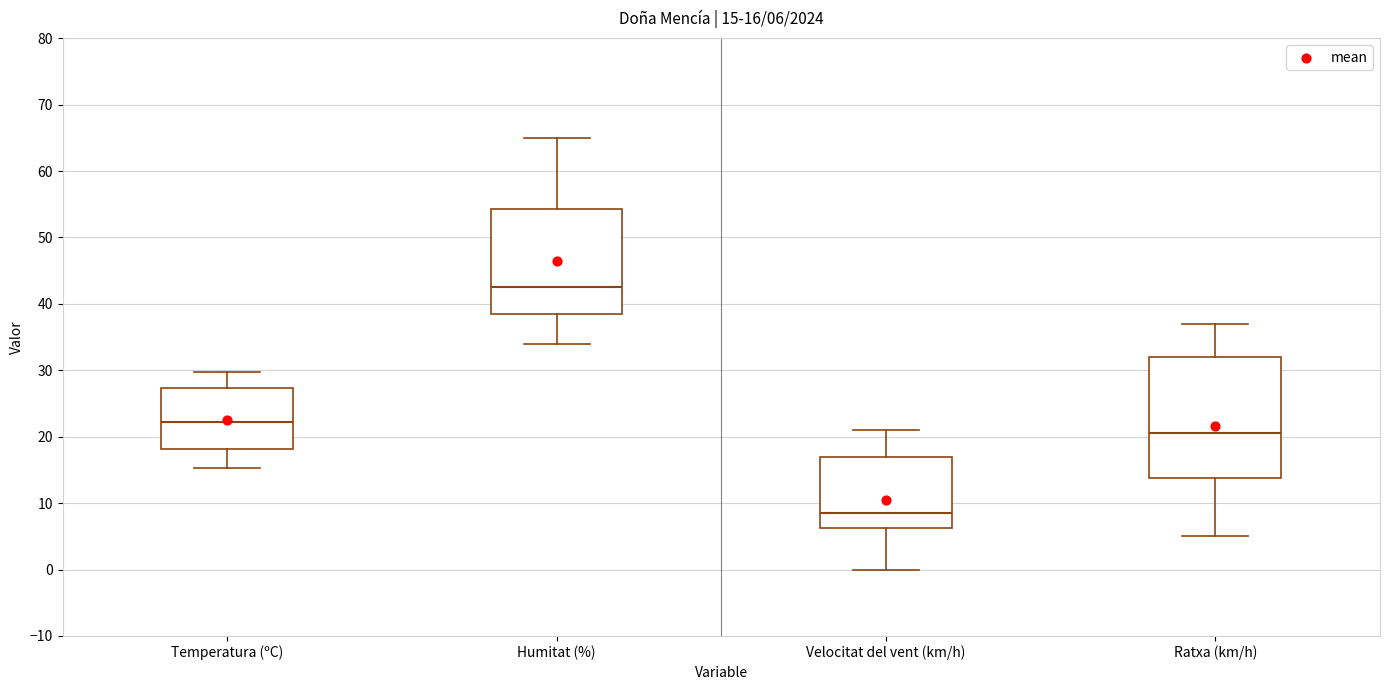

Which box is the tallest, from its lower edge to its upper edge?

Ratxa (km/h)